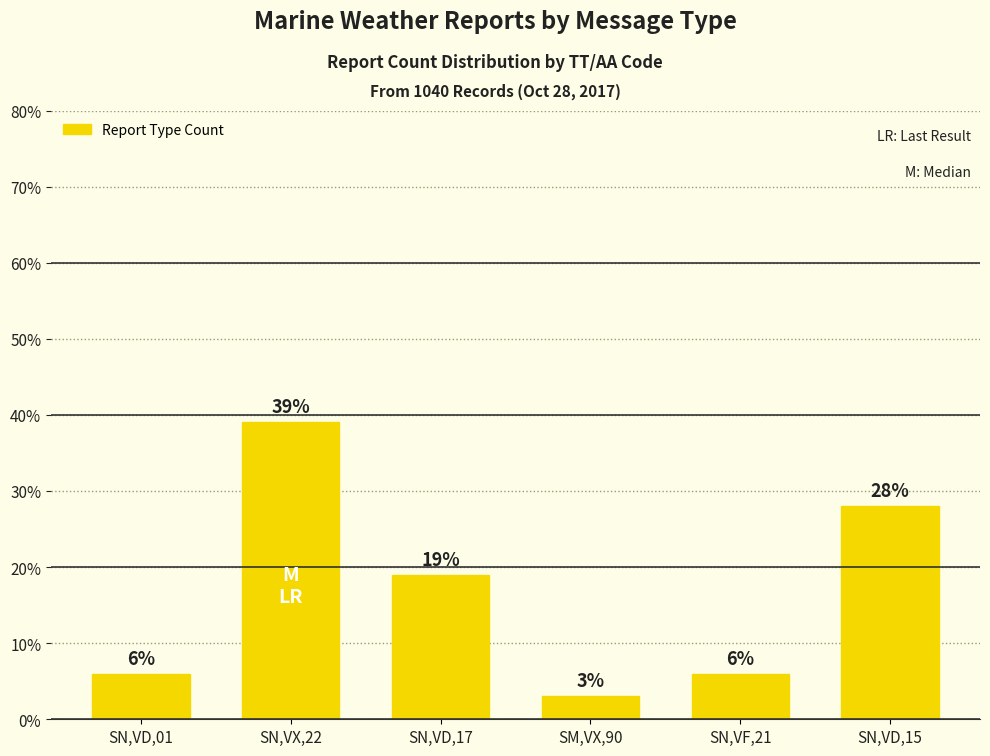

The chart shows a value of 6 at SN,VD,01. True or false?

True